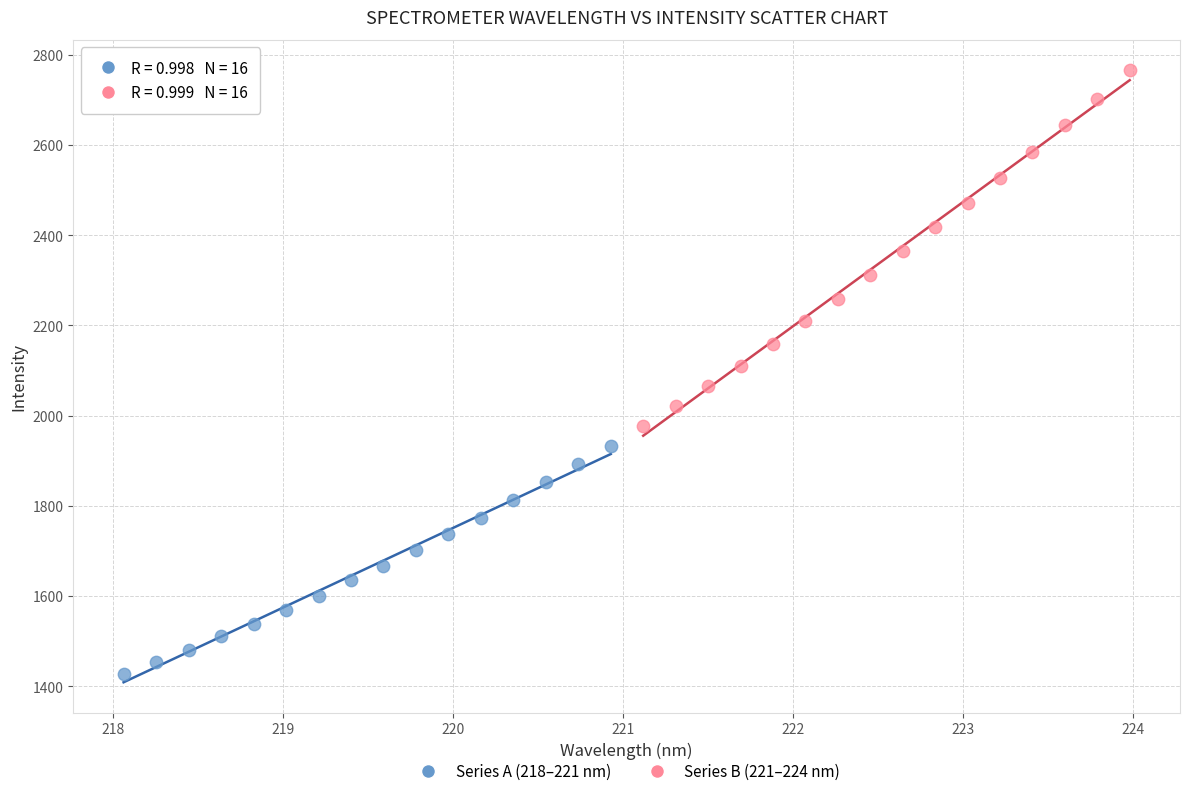

Which series reaches the maximum Y coordinate?

Series B (221–224 nm)